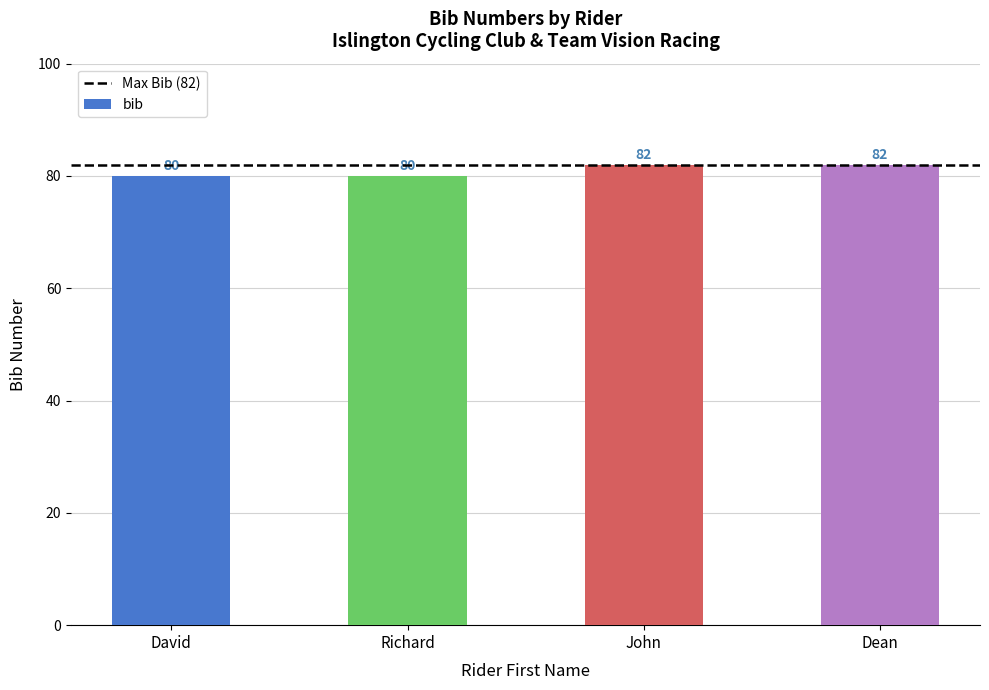

The chart shows a value of 39 at Richard. True or false?

False